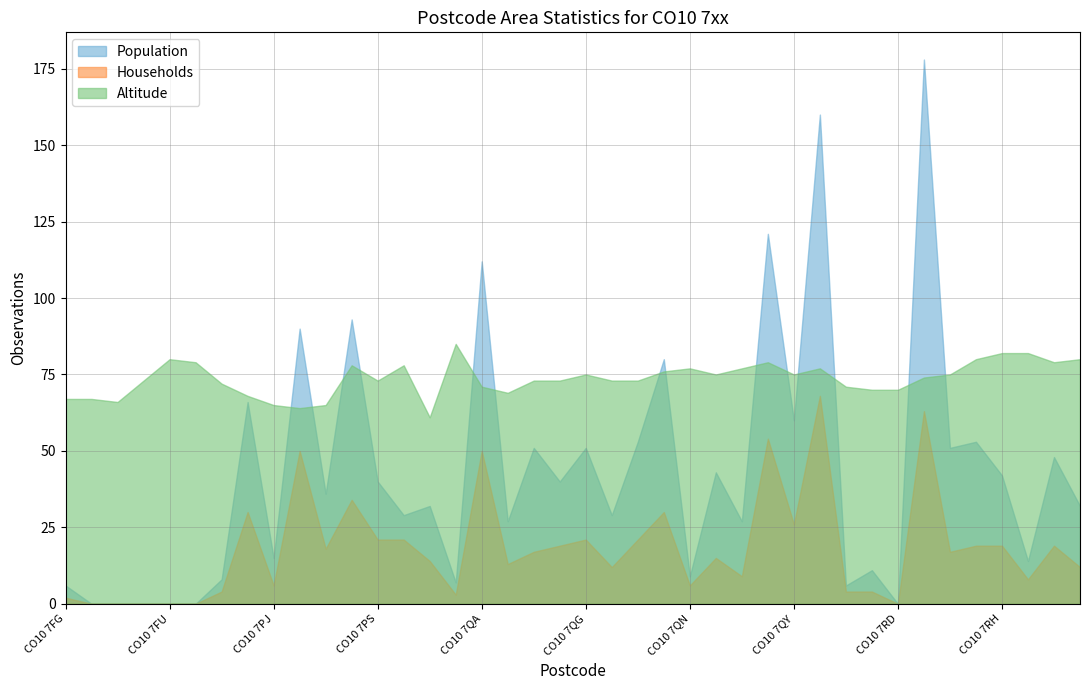

Count the number of categories in the chart.

40